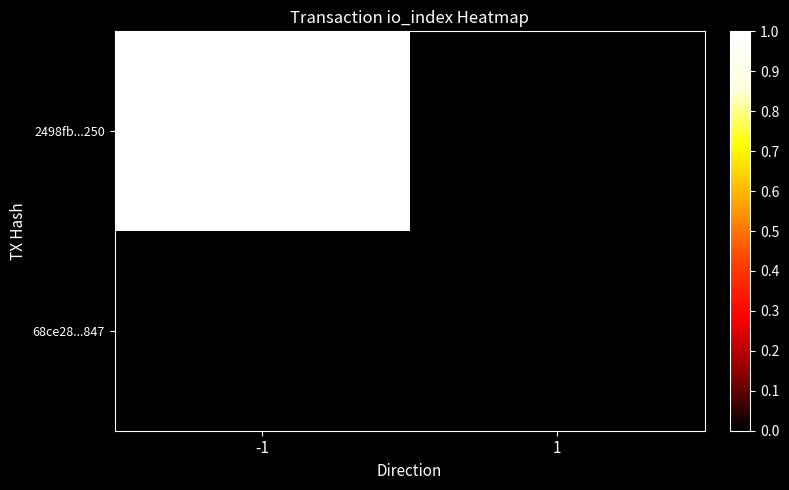

Which series has the largest total across all categories?

2498fb...250